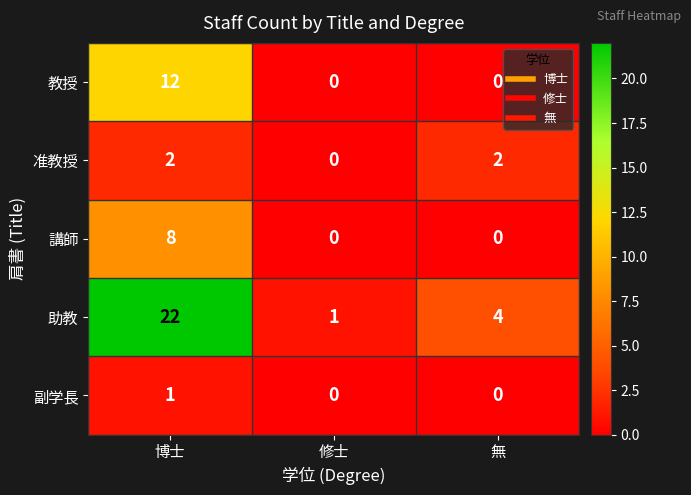

What is the difference between the maximum and second lowest values in the 教授 series?

12